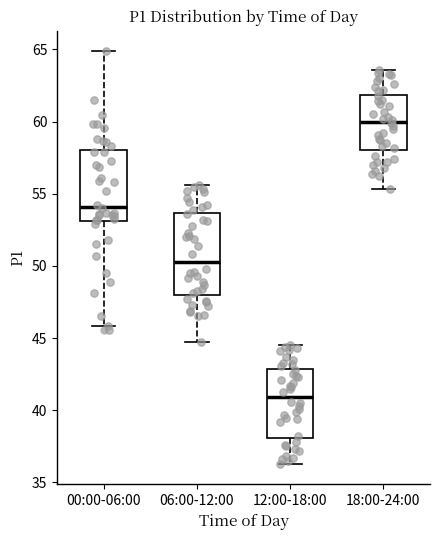

Reading left to right, read every box against the y-axis: the position of its median line, the range the box covers, and the ends of its whiskers. The values are not printed on the chart, so give them approximately, as read against the axis.

00:00-06:00: median 54.0, box 53.0 to 58.0, whiskers 46.0 to 65.0
06:00-12:00: median 50.5, box 48.0 to 53.5, whiskers 44.5 to 55.5
12:00-18:00: median 41.0, box 38.0 to 43.0, whiskers 36.5 to 44.5
18:00-24:00: median 60.0, box 58.0 to 62.0, whiskers 55.5 to 63.5